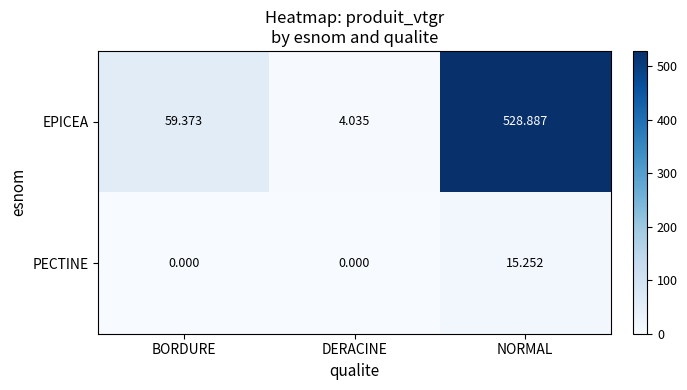

Rank the series by their maximum value, from lowest to highest.

PECTINE, EPICEA